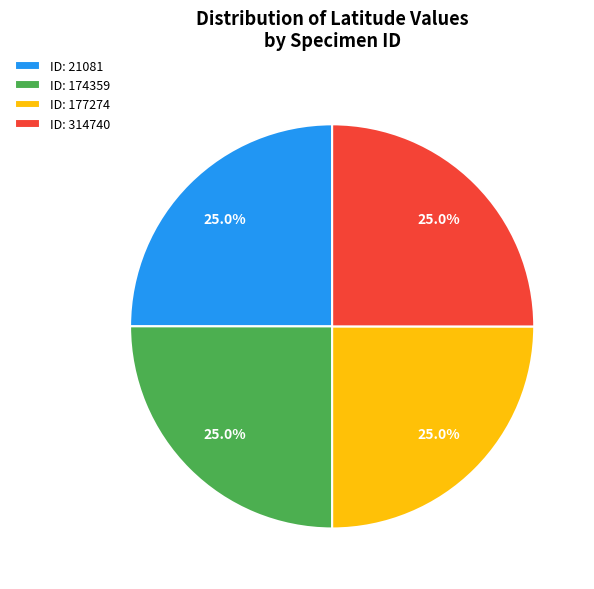

What is the total percentage of ID: 314740 and ID: 177274?

50.0%